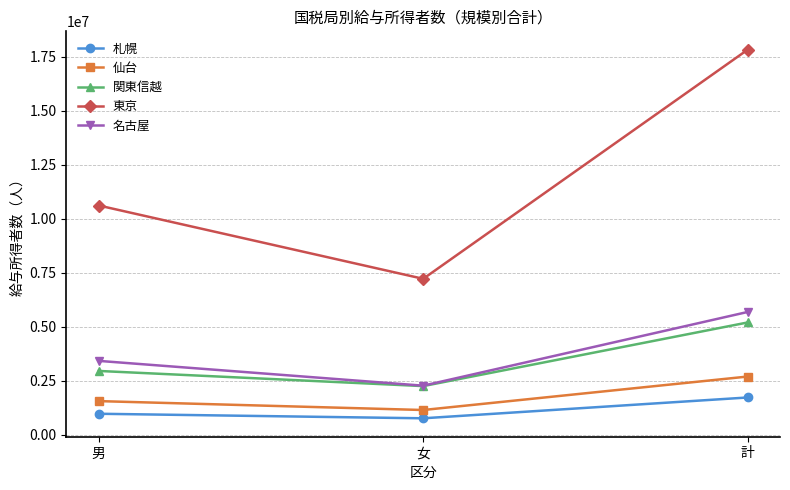

What is the greatest value displayed?

17814537